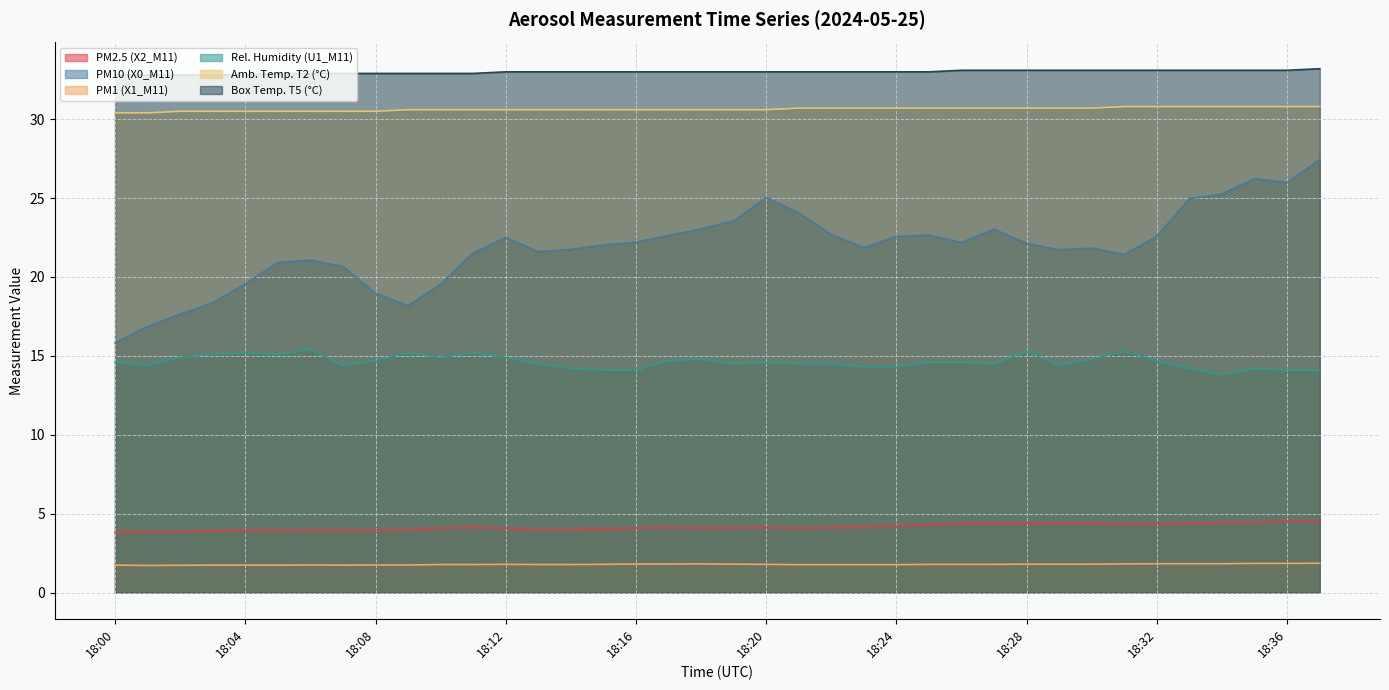

Which series has the largest range (max minus min)?

PM10 (X0_M11)